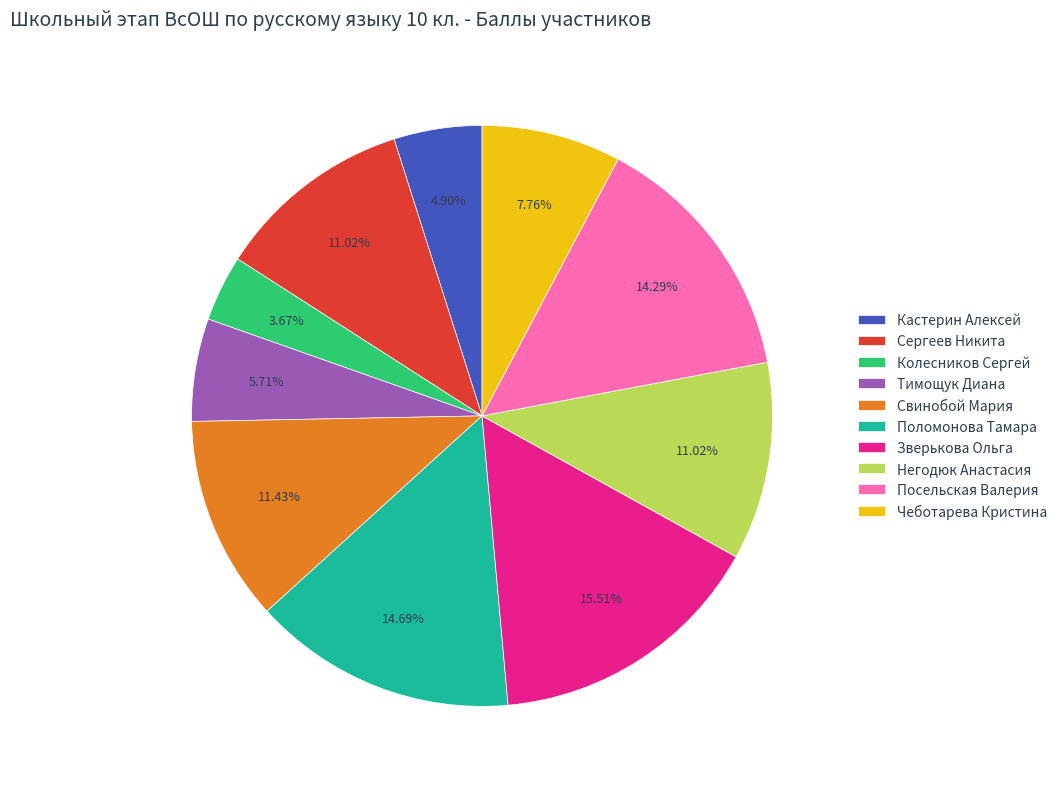

Combined, do Свинобой Мария and Чеботарева Кристина account for over 50%?

No